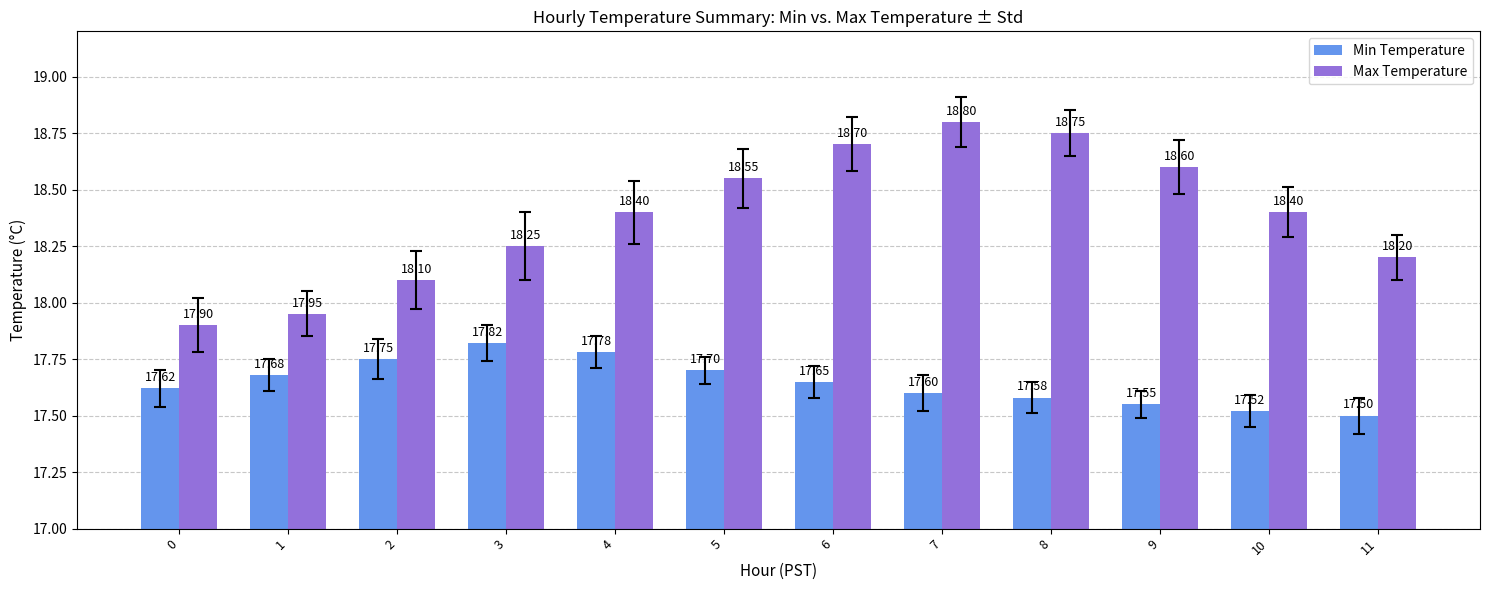

Between 2 and 10, which series saw the biggest shift?

Max Temperature